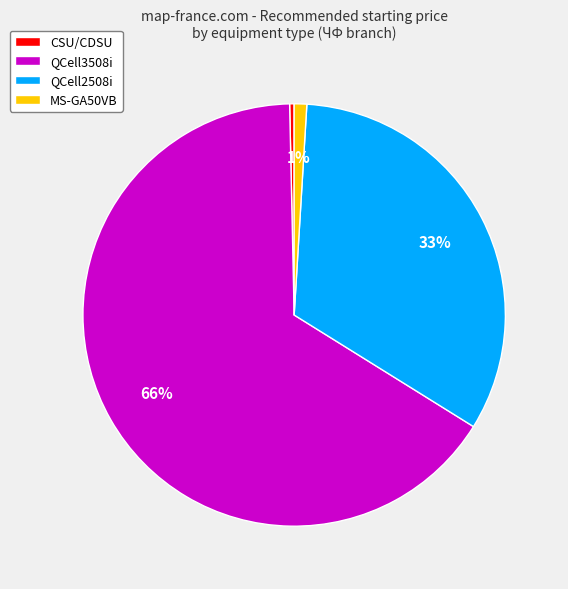

Is there a majority slice in this chart?

Yes